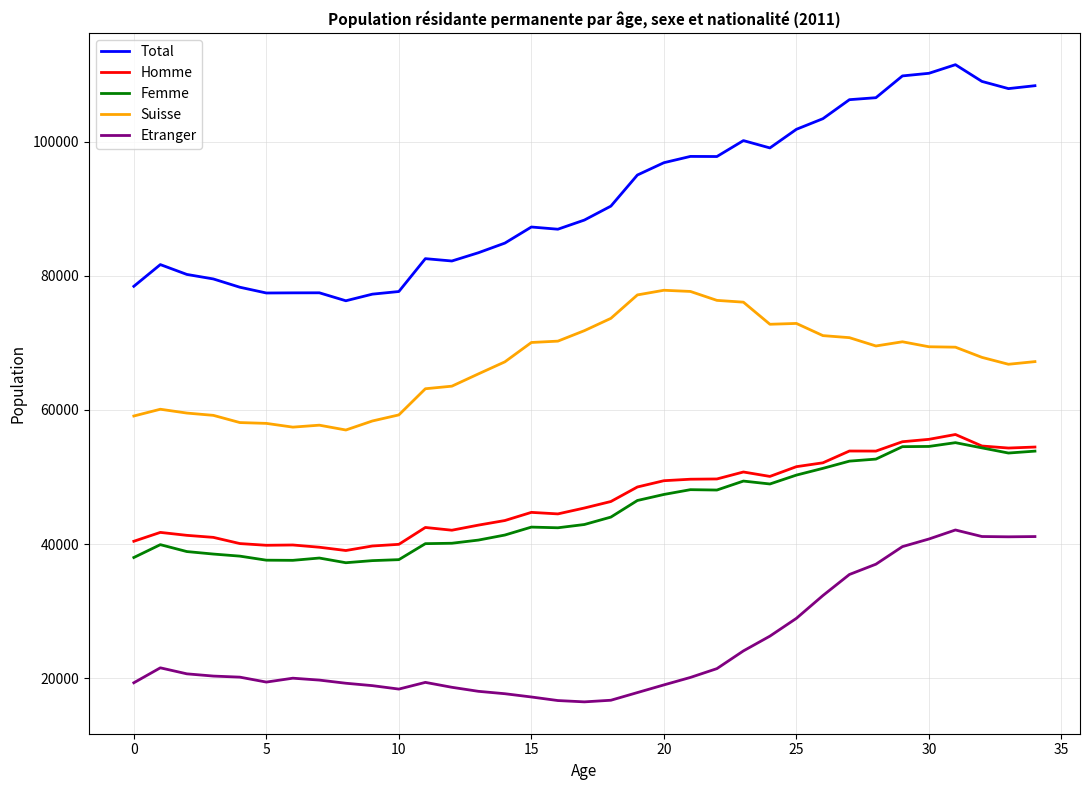

Is this an area chart (filled region under the line)?

No